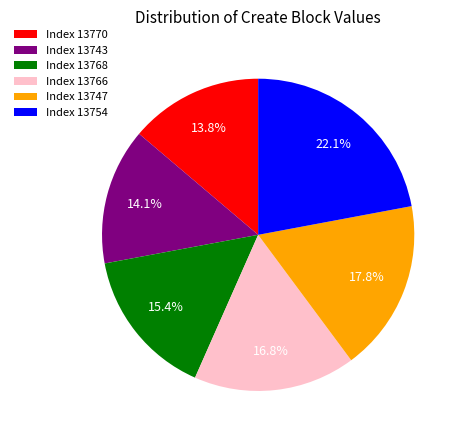

To the nearest percent, what is the average slice percentage?

17%